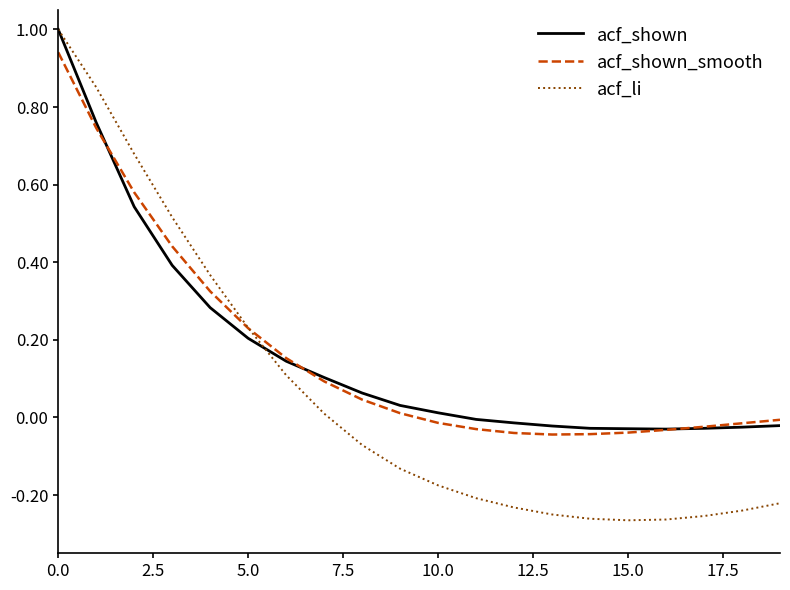

Which series has the largest range (max minus min)?

acf_li